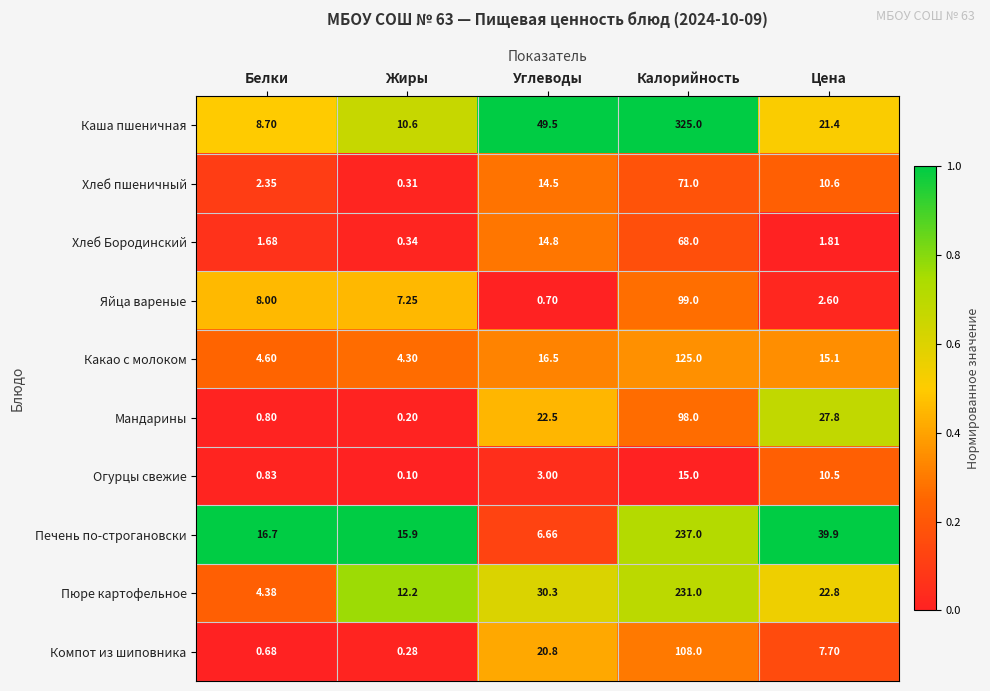

At which label does Хлеб пшеничный reach its minimum?

Жиры